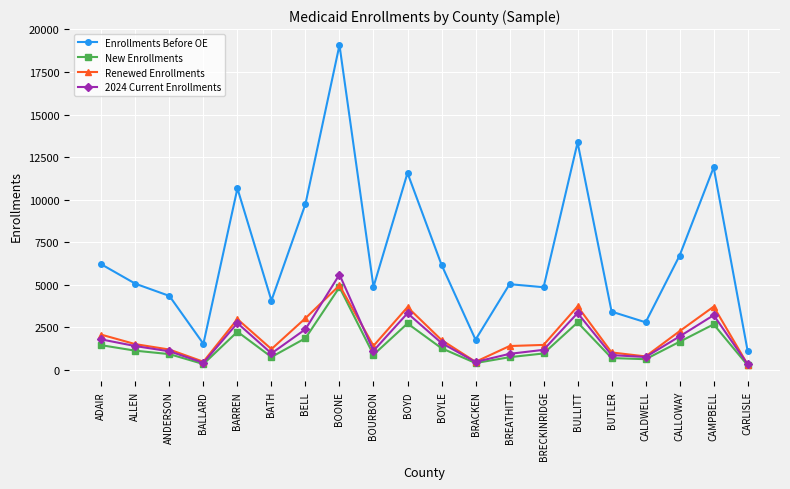

Count the number of categories in the chart.

20